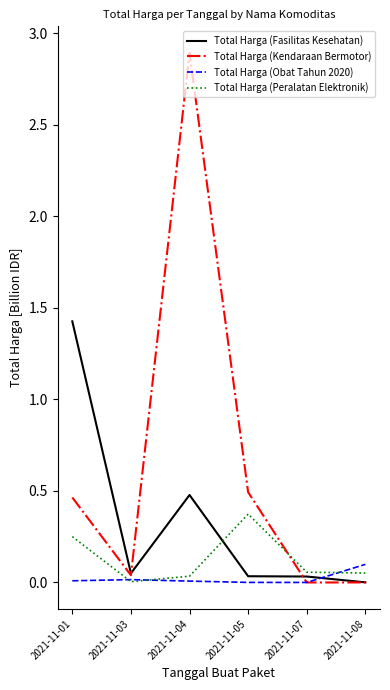

True or false: Total Harga (Fasilitas Kesehatan) and Total Harga (Obat Tahun 2020) cross at least once.

True